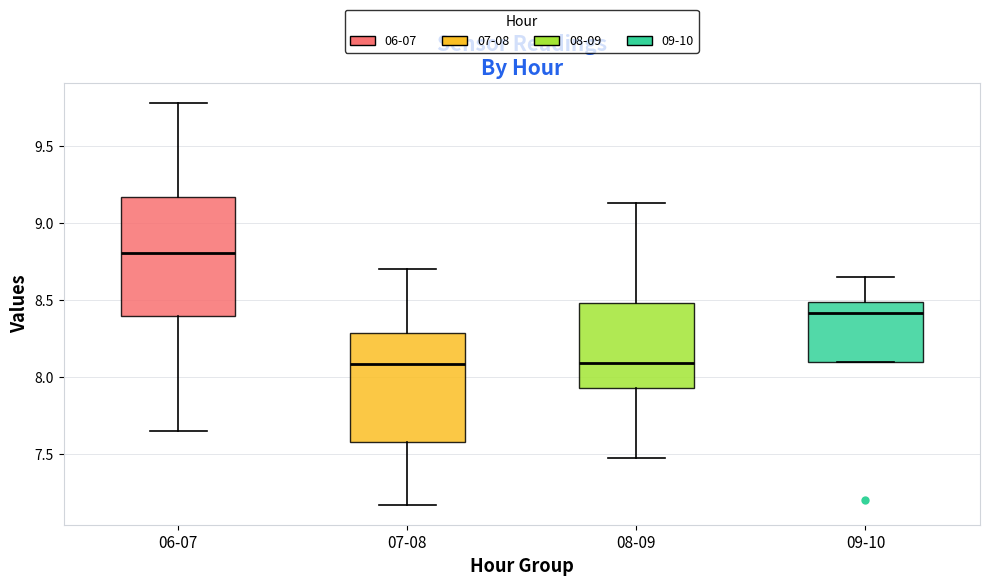

Reading left to right, read every box against the y-axis: the position of its median line, the range the box covers, and the ends of its whiskers. The values are not printed on the chart, so give them approximately, as read against the axis.

06-07: median 8.80, box 8.40 to 9.15, whiskers 7.65 to 9.80
07-08: median 8.10, box 7.60 to 8.30, whiskers 7.15 to 8.70
08-09: median 8.10, box 7.95 to 8.50, whiskers 7.45 to 9.15
09-10: median 8.40, box 8.10 to 8.50, whiskers 8.10 to 8.65